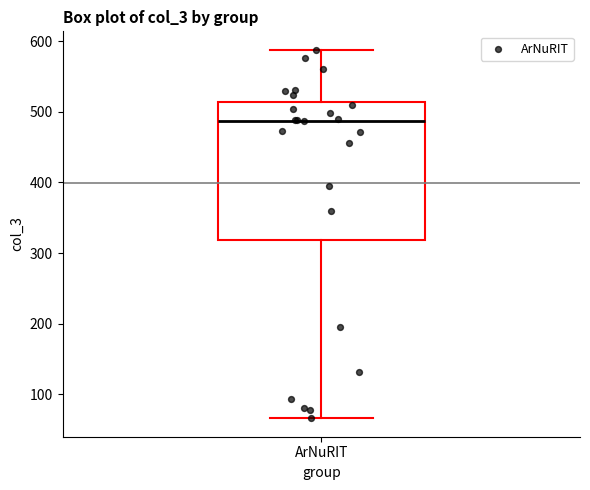

Read this box plot against the y-axis: the position of the median line, the range covered by the box, and the ends of both whiskers. The values are not printed on the chart, so give them approximately, as read against the axis.

median 490, box 320 to 510, whiskers 70 to 590